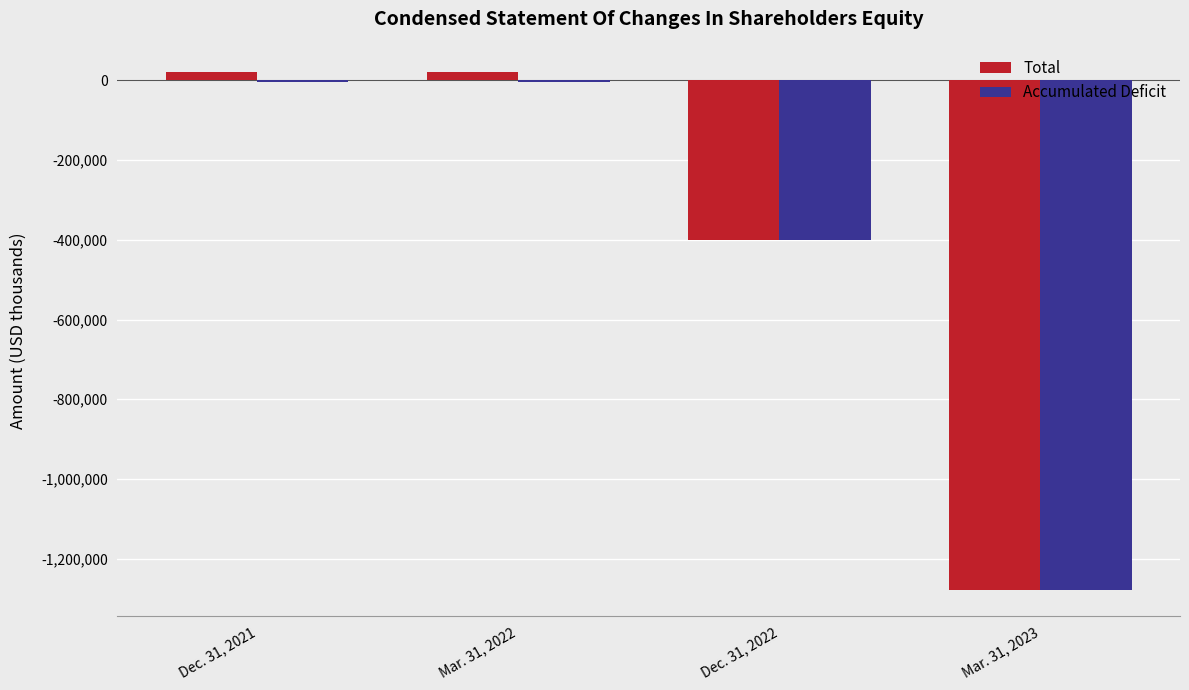

Reading right to left, what are all the values shown in this chart?

Total: -1277151	-399988	21413	21413
Accumulated Deficit: -1277798	-400635	-3587	-3587